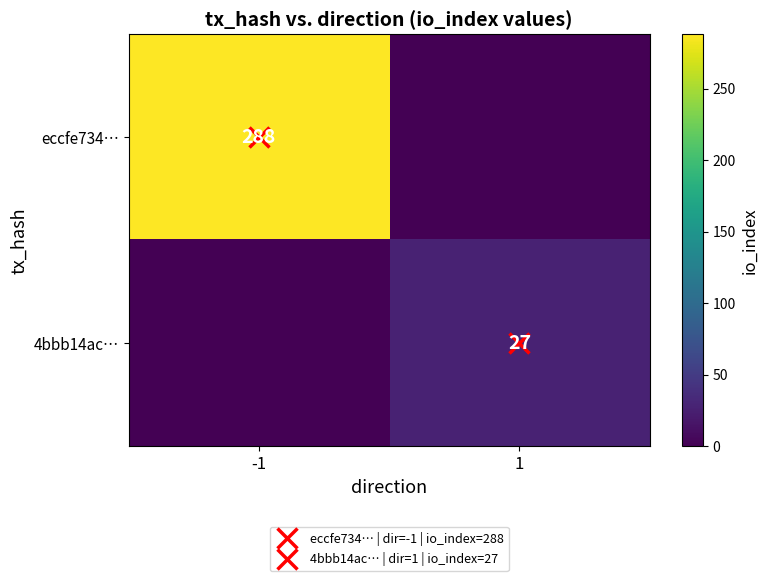

How many categories are shown in the chart?

2